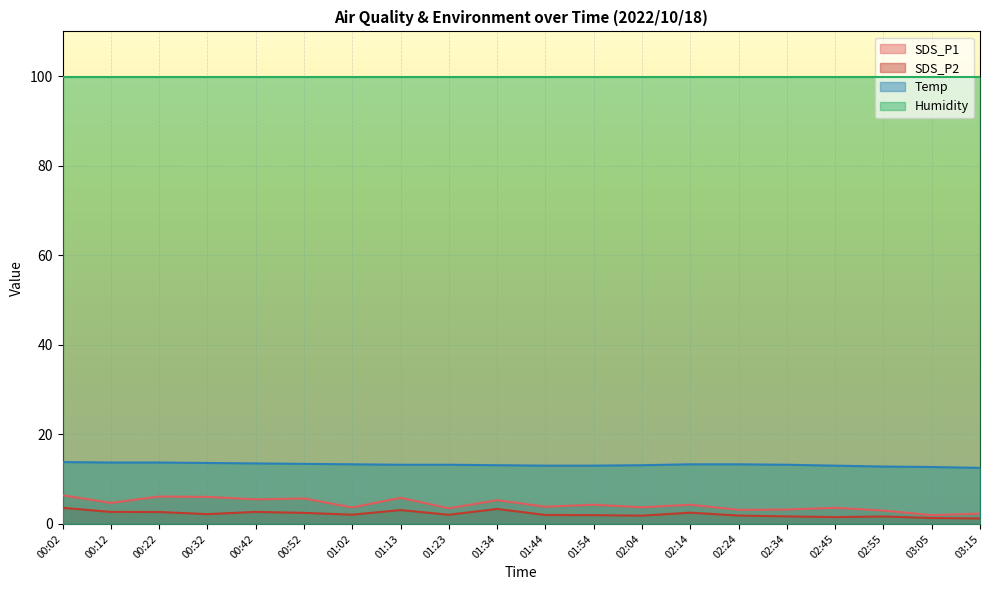

True or false: SDS_P1 and SDS_P2 cross at least once.

False